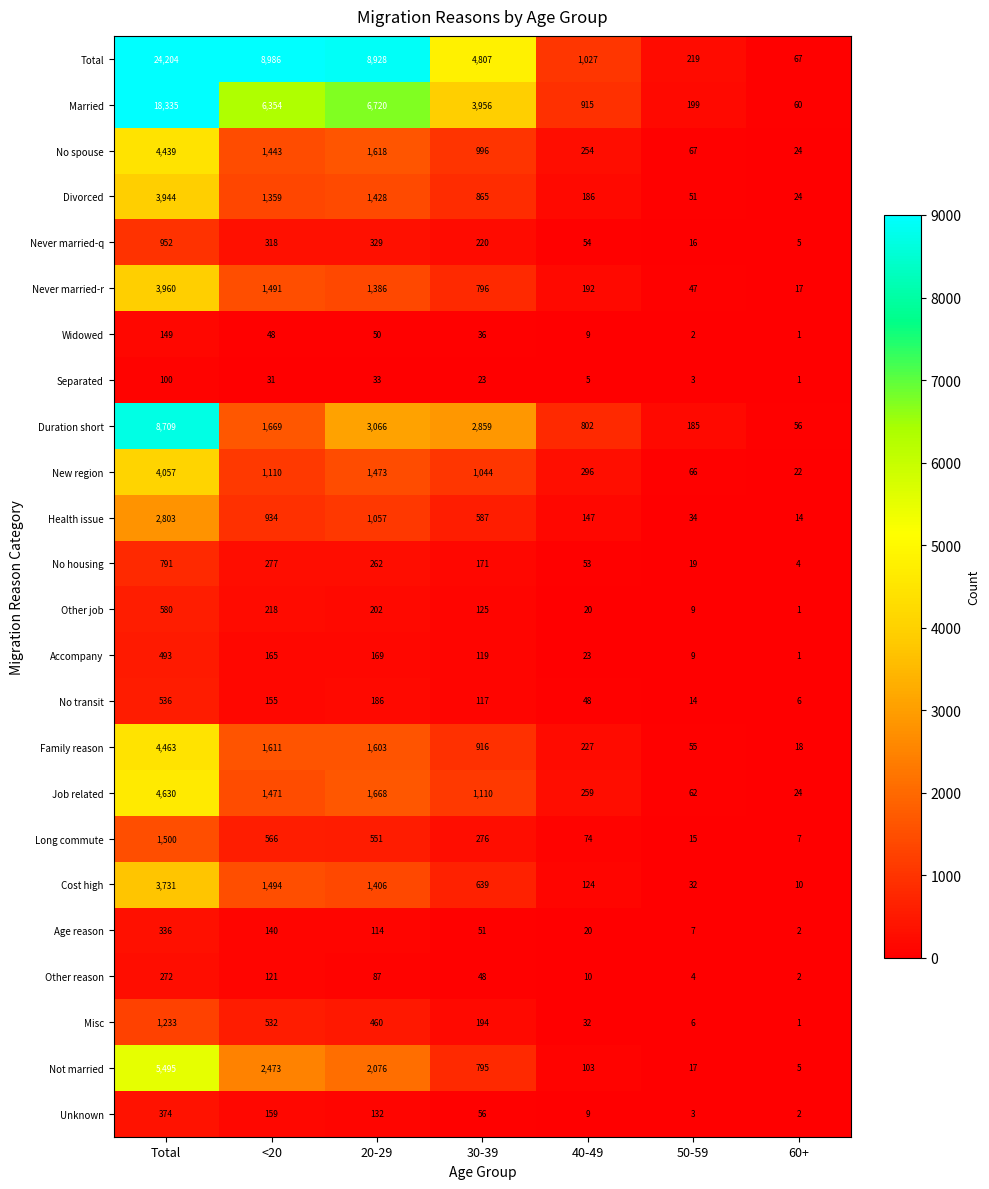

Rank the series at Total from highest to lowest value.

Total, Married, Duration short, Not married, Job related, Family reason, No spouse, New region, Never married-r, Divorced, Cost high, Health issue, Long commute, Misc, Never married-q, No housing, Other job, No transit, Accompany, Unknown, Age reason, Other reason, Widowed, Separated